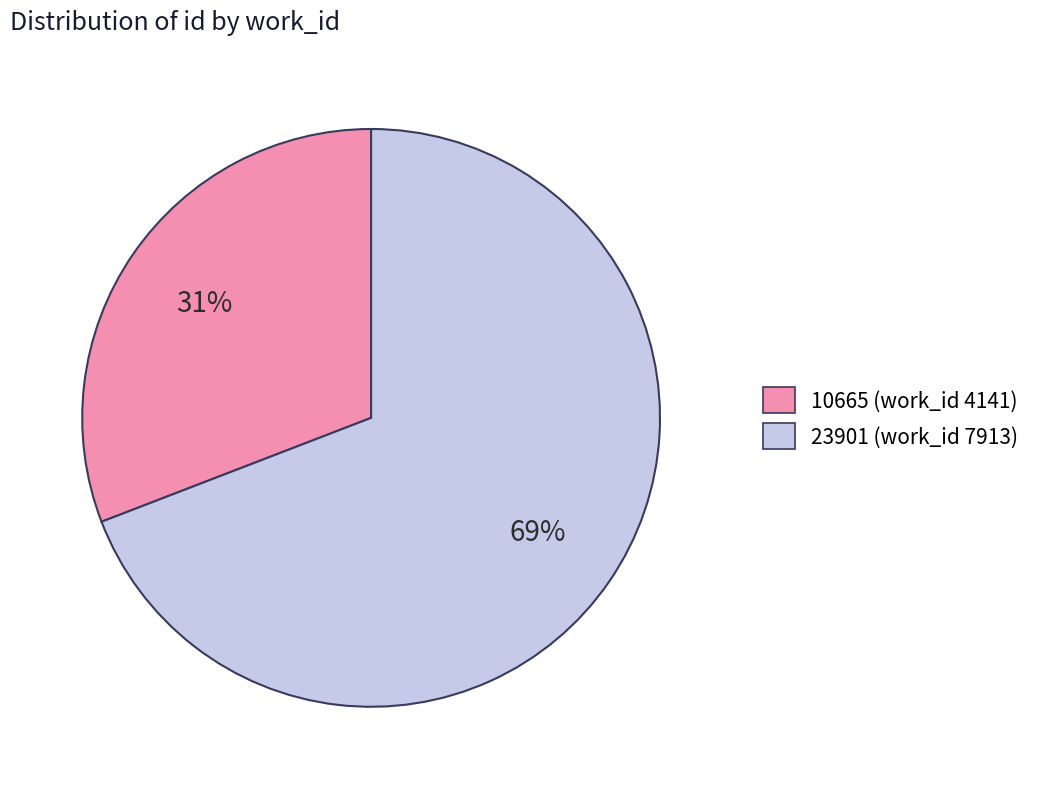

Rank the categories by value from lowest to highest.

10665 (work_id 4141), 23901 (work_id 7913)